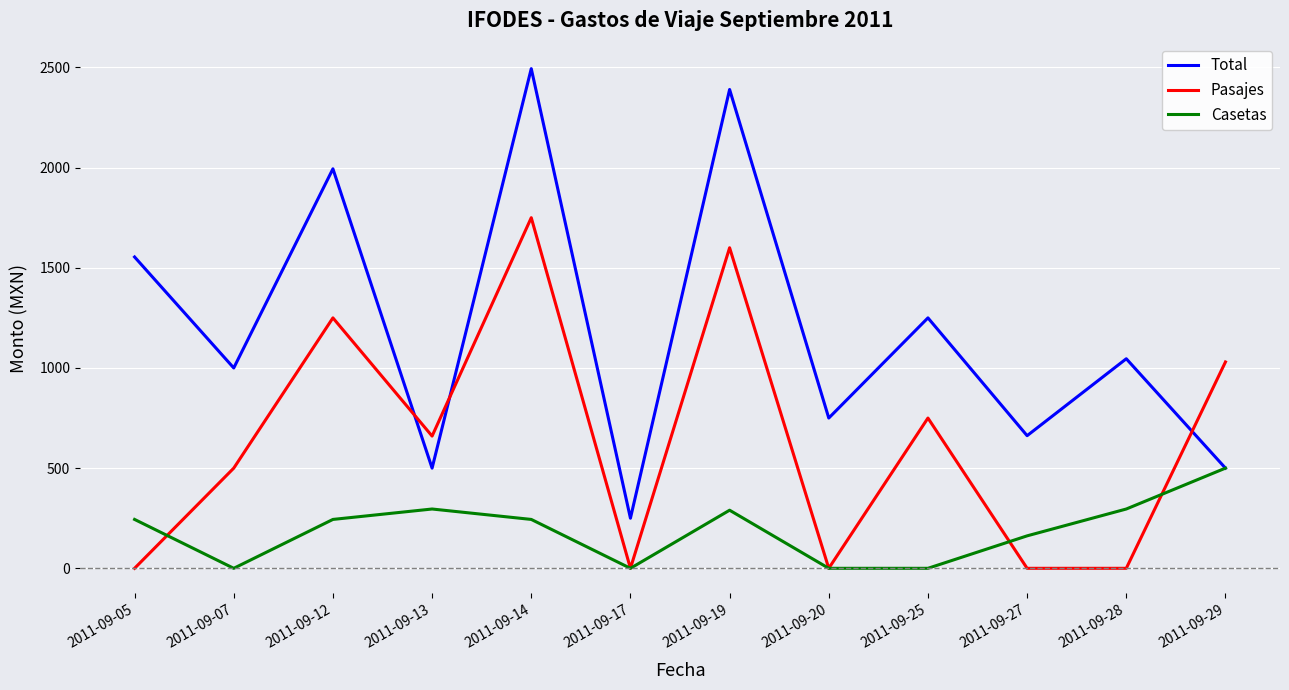

How many Pasajes values are between 0 and 1250?

10